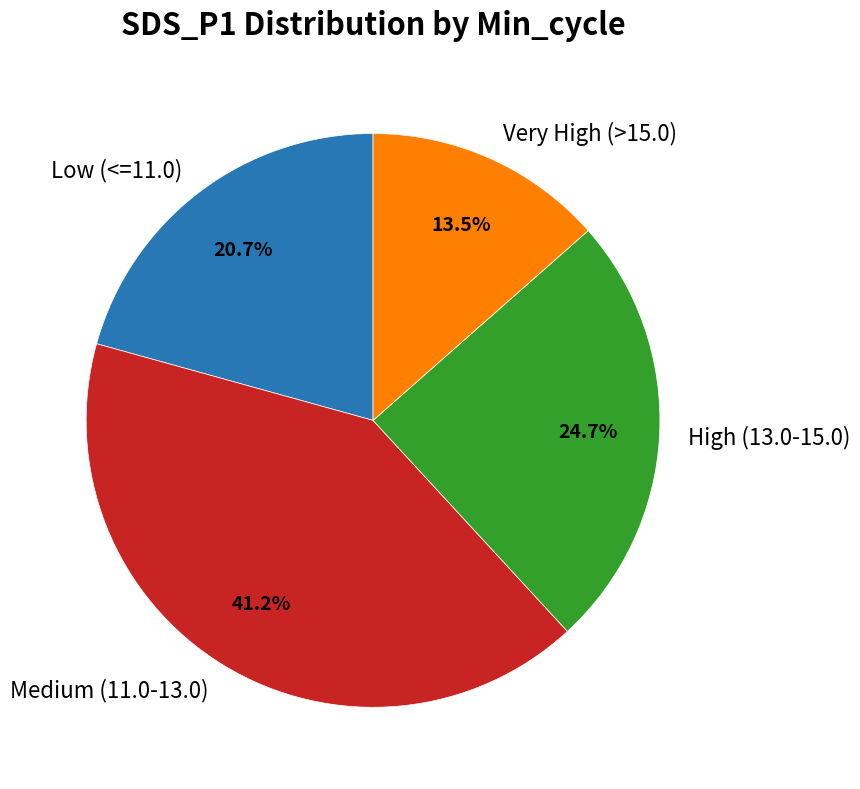

Is the sum of Medium (11.0-13.0) and Very High (>15.0) greater than half?

Yes